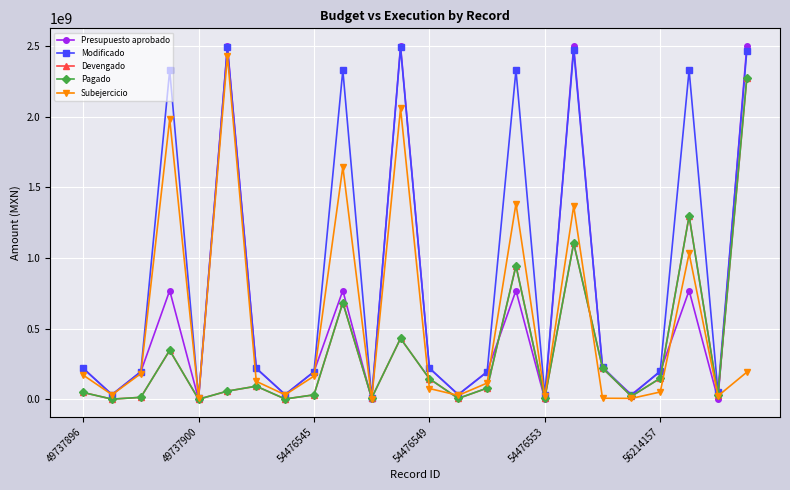

Does the chart display data point markers on the line(s)?

Yes